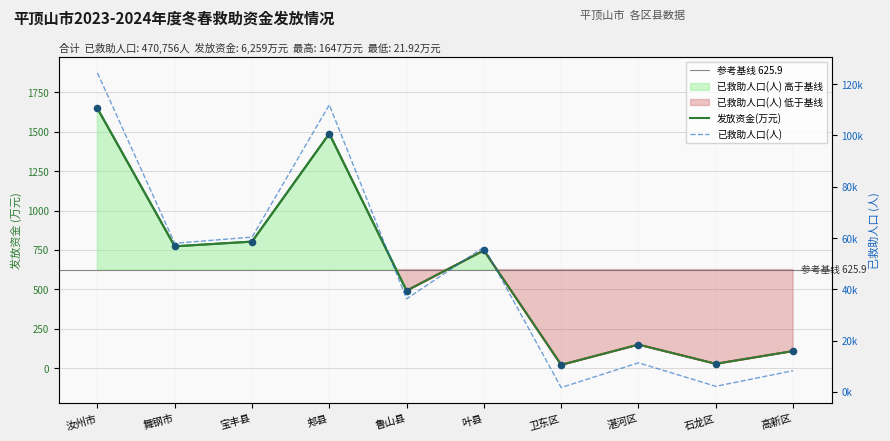

Which series contains the highest Y value?

已救助人口(人)